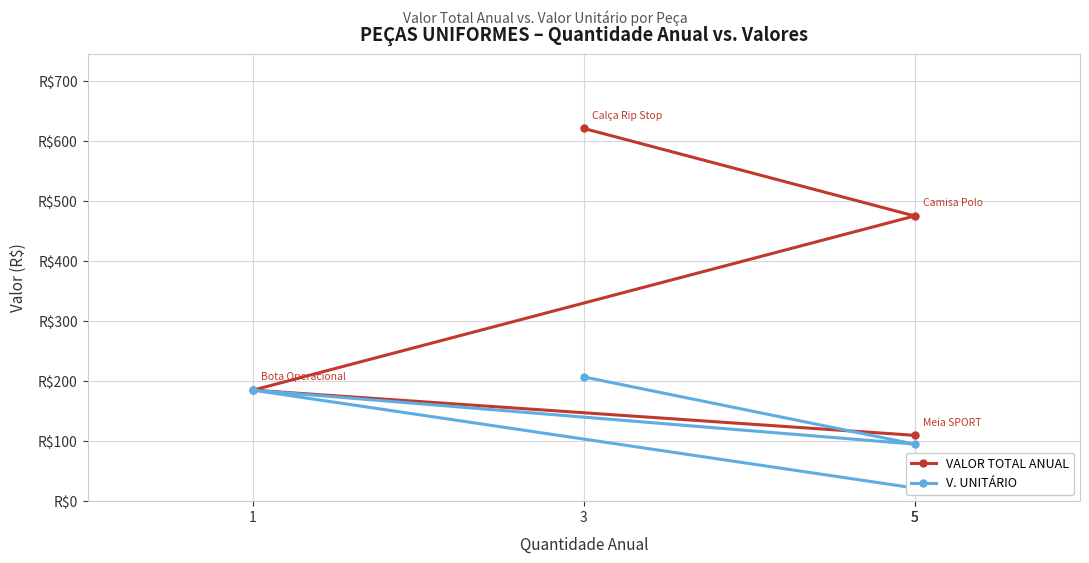

What is the value of the V. UNITÁRIO point at the 2nd from the left?

95.1